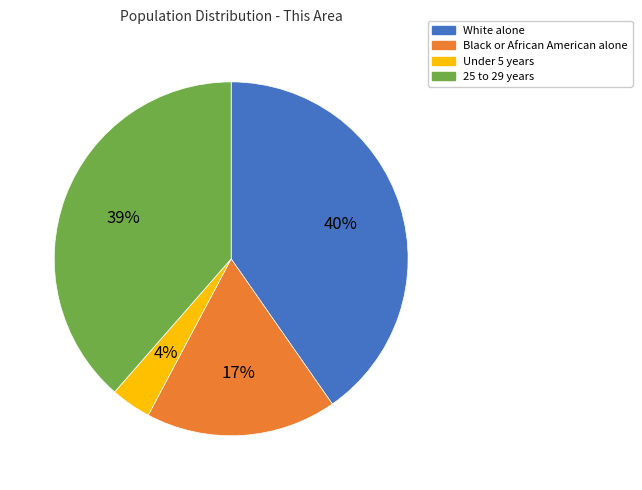

True or false: Black or African American alone accounts for 11% of the total.

False